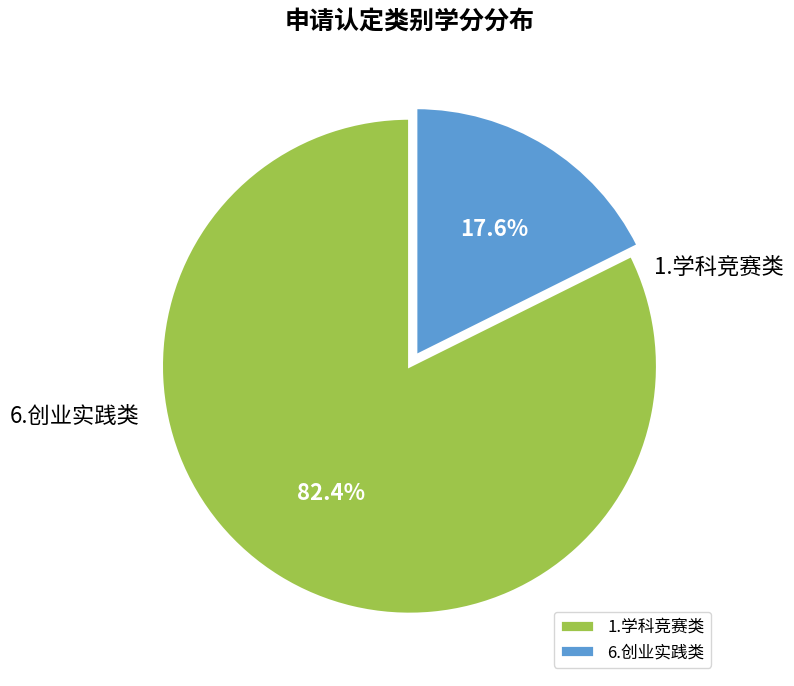

Which category has the smallest portion of the pie?

1.学科竞赛类